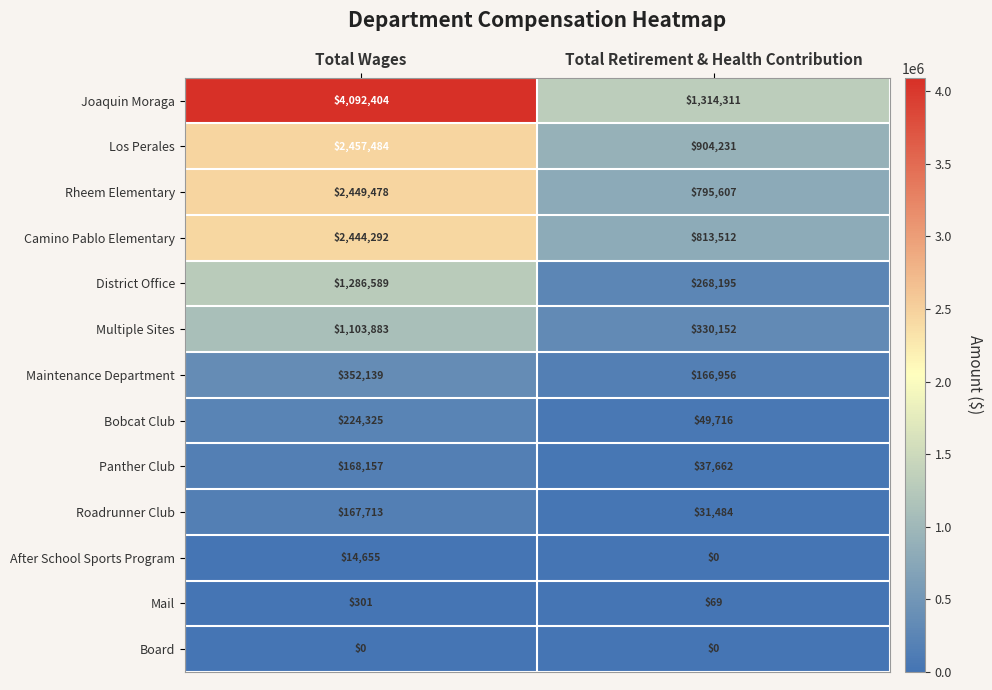

The value of Camino Pablo Elementary at Total Wages is 2444292. True or false?

True